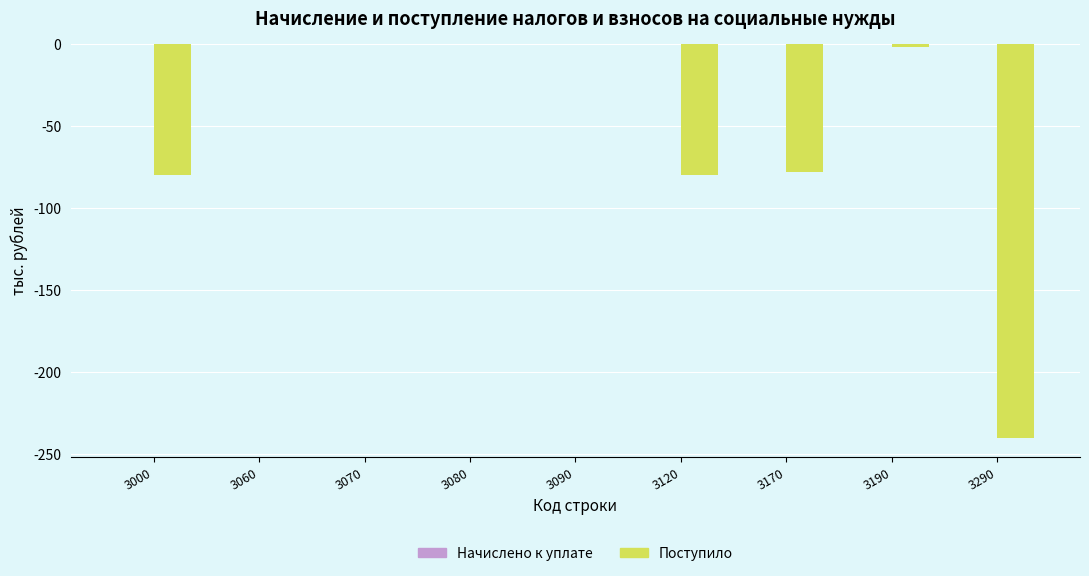

Which has a higher value, 3290 or 3090?

3090